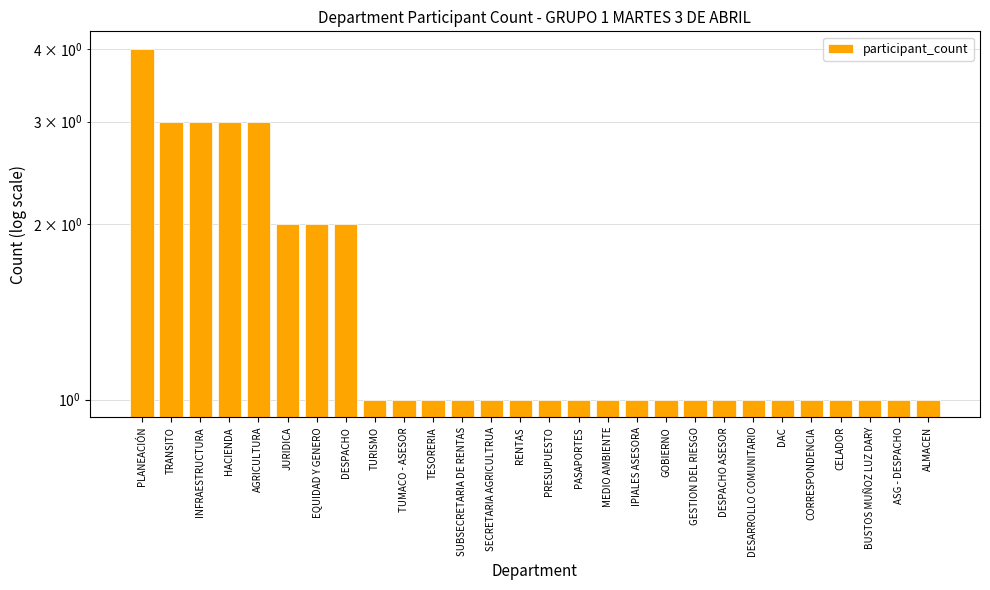

Where is the data nearest to the value 2?

JURIDICA